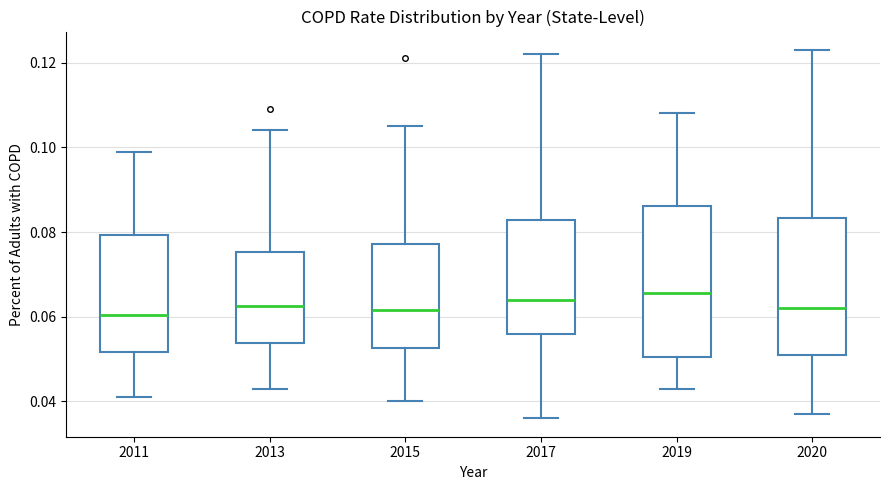

Reading left to right, transcribe this box plot: for each box, give where its median line is, the range the box spans, and where its two whiskers end, as read against the y-axis. The values are not printed on the chart, so give them approximately, as read against the axis.

2011: median 0.060, box 0.052 to 0.080, whiskers 0.042 to 0.100
2013: median 0.062, box 0.054 to 0.076, whiskers 0.044 to 0.104
2015: median 0.062, box 0.052 to 0.078, whiskers 0.040 to 0.106
2017: median 0.064, box 0.056 to 0.082, whiskers 0.036 to 0.122
2019: median 0.066, box 0.050 to 0.086, whiskers 0.044 to 0.108
2020: median 0.062, box 0.052 to 0.084, whiskers 0.038 to 0.124